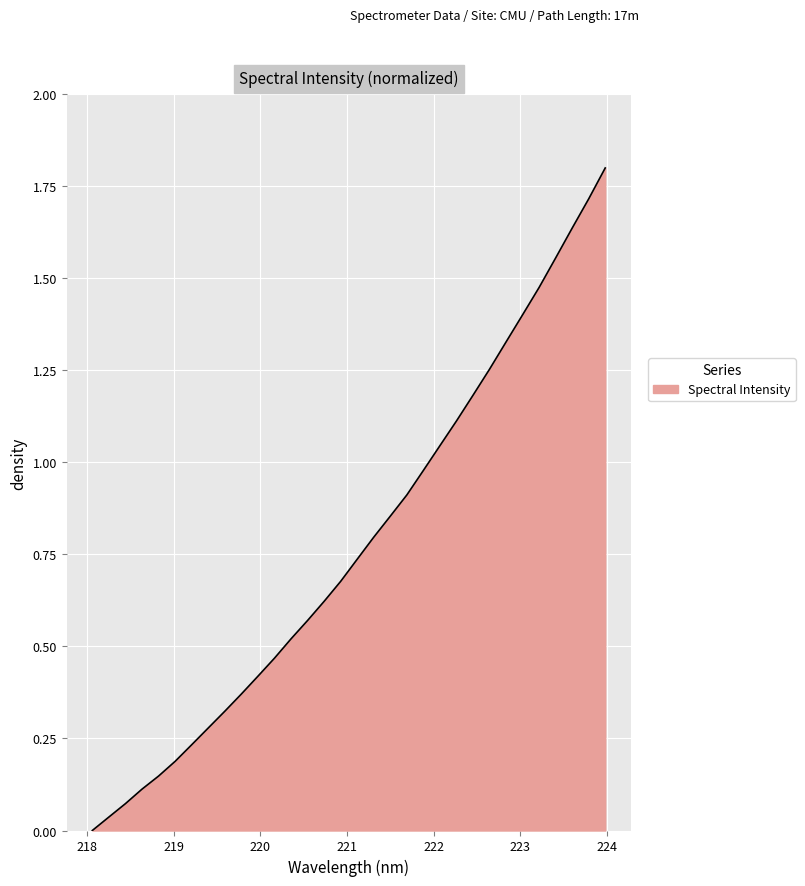

What is the maximum value shown in the chart?

1.8